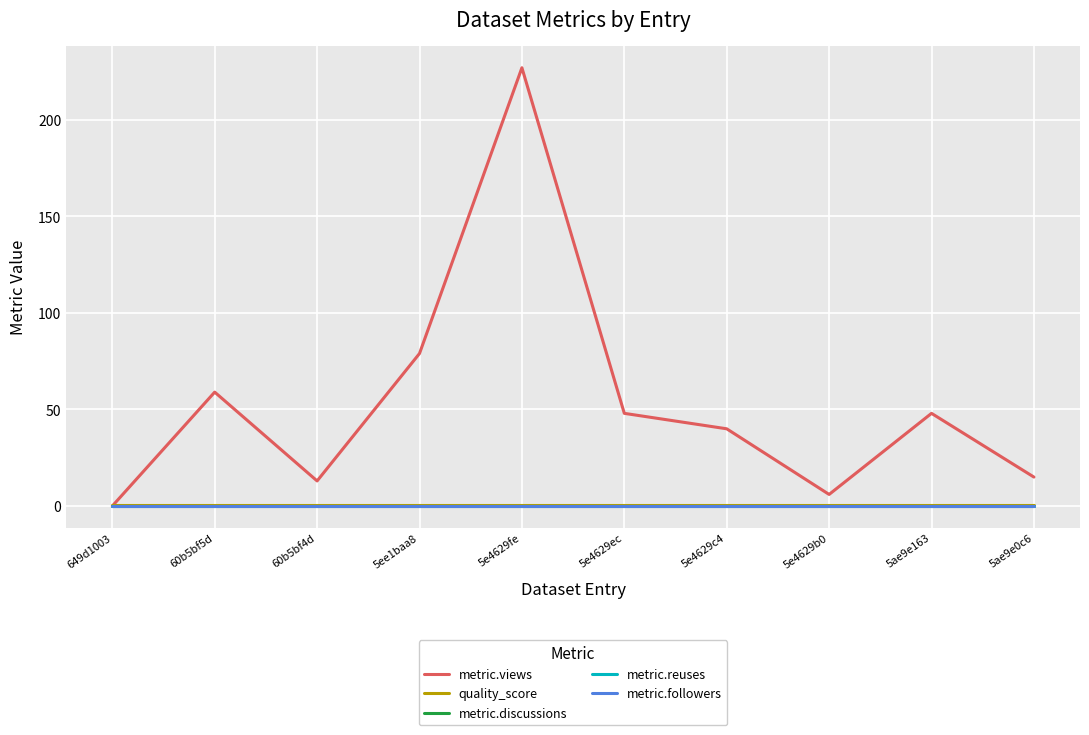

What is the label of the 10th point from the left?

5ae9e0c6